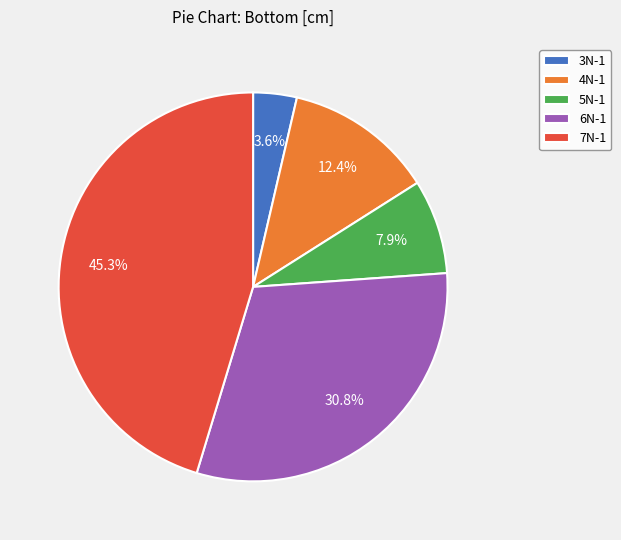

Rank the categories by value from highest to lowest.

7N-1, 6N-1, 4N-1, 5N-1, 3N-1